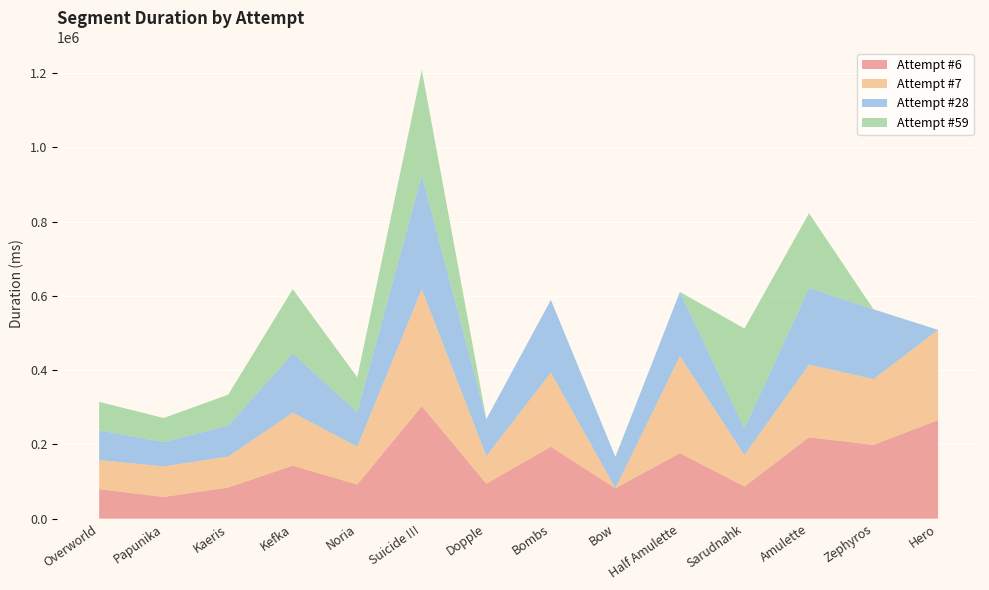

Reading left to right, what are all the values shown in this chart?

Attempt #6: Overworld=79560	Papunika=58541	Kaeris=84048	Kefka=142828	Noria=91957	Suicide !!!=303240	Dopple=94282	Bombs=193812	Bow=81778	Half Amulette=176468	Sarudnahk=86616	Amulette=219229	Zephyros=198957	Hero=265428
Attempt #7: Overworld=78181	Papunika=82280	Kaeris=83201	Kefka=142831	Noria=102259	Suicide !!!=314946	Dopple=74415	Bombs=199877	Bow=0	Half Amulette=261429	Sarudnahk=84968	Amulette=195701	Zephyros=177003	Hero=243154
Attempt #28: Overworld=80360	Papunika=65631	Kaeris=83538	Kefka=159536	Noria=92778	Suicide !!!=307409	Dopple=99490	Bombs=195677	Bow=84889	Half Amulette=172938	Sarudnahk=71759	Amulette=206262	Zephyros=188140	Hero=0
Attempt #59: Overworld=76568	Papunika=64694	Kaeris=83248	Kefka=173180	Noria=93753	Suicide !!!=283254	Dopple=0	Bombs=0	Bow=0	Half Amulette=0	Sarudnahk=268764	Amulette=201678	Zephyros=0	Hero=0